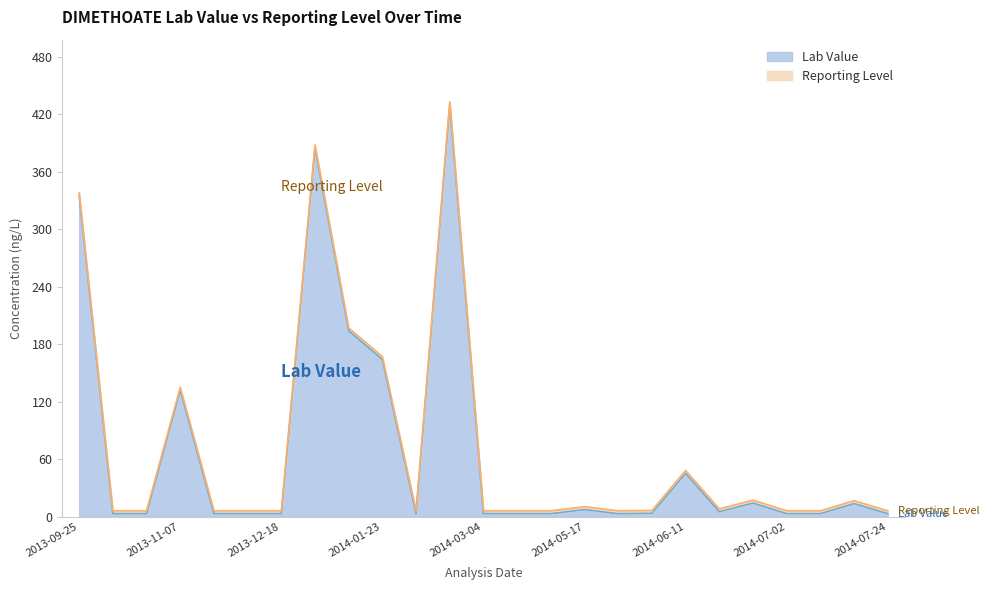

What value does the data have at 2013-12-19?

385.0